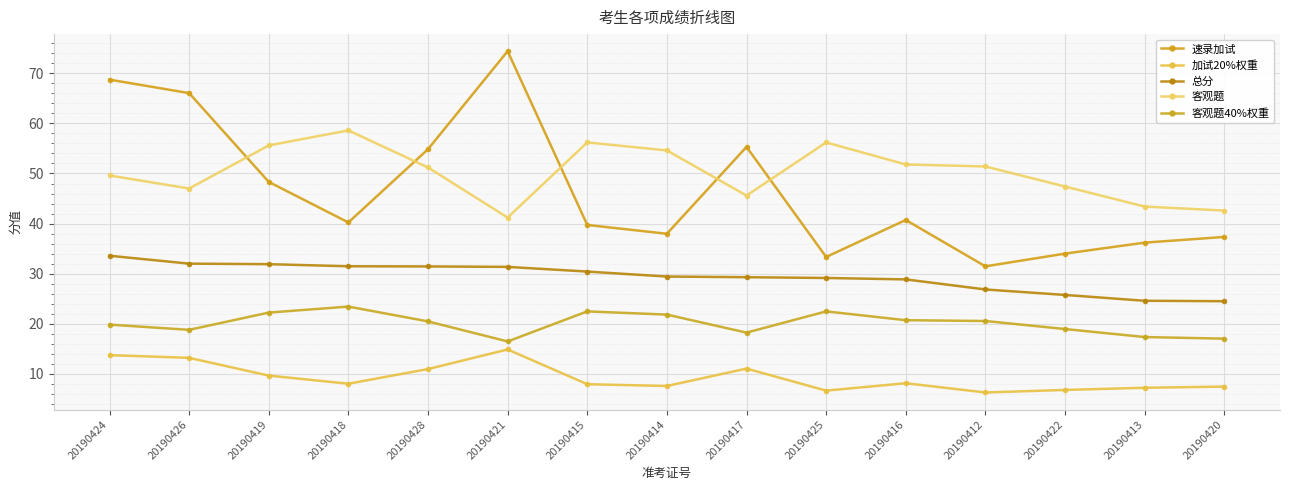

What is the minimum value for 总分?

24.5